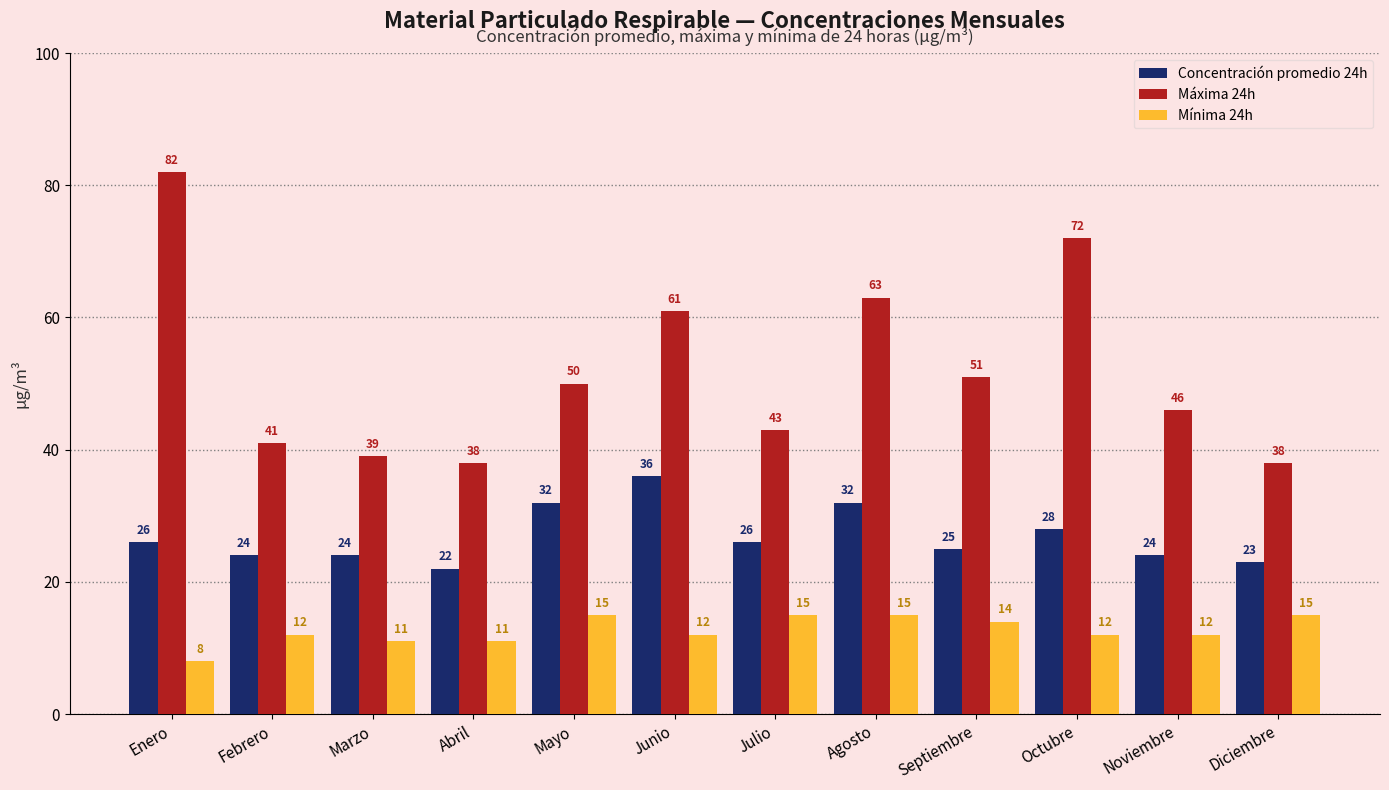

Which category has the highest value in the Concentración promedio 24h series?

Junio